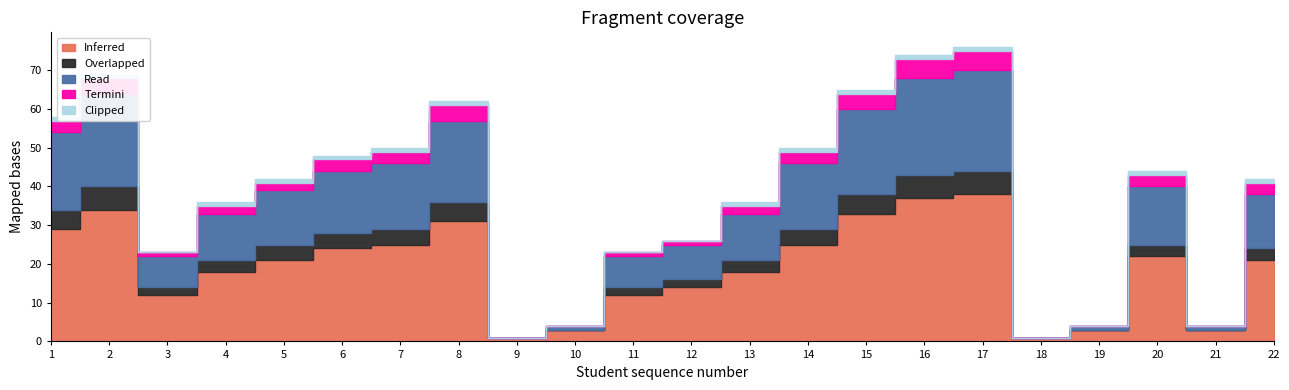

Which series changed the most between 10 and 14?

Inferred